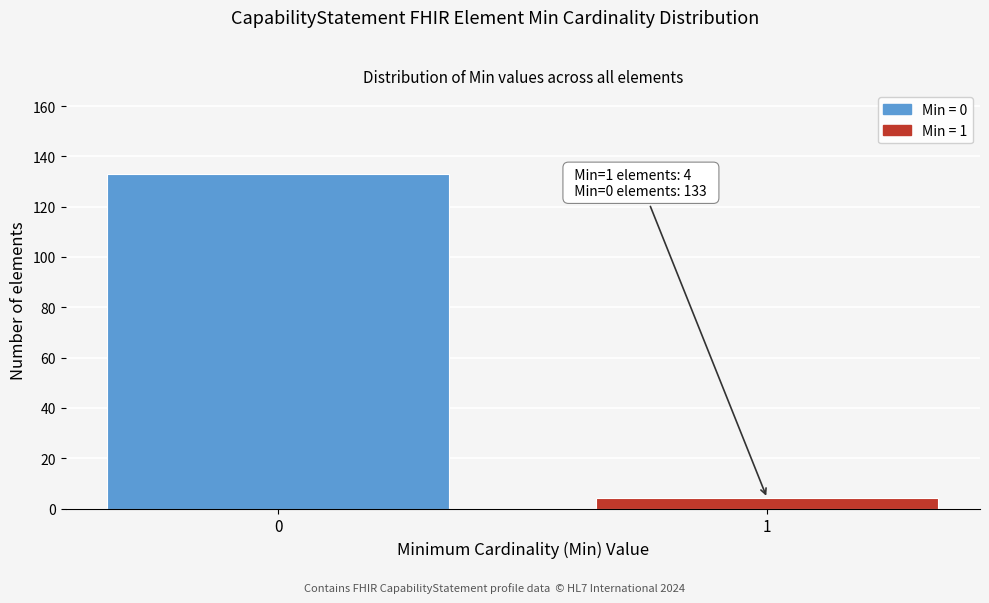

Reading left to right, list all the values displayed in this chart.

0=133	1=4